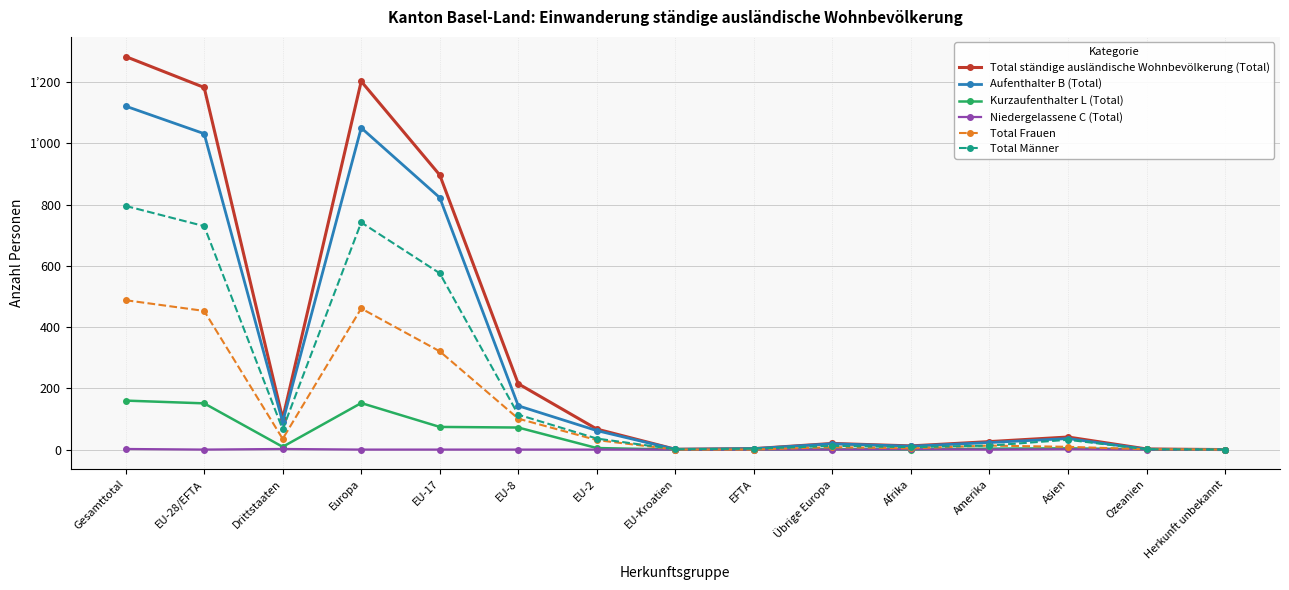

Rank the categories by Total Männer value from lowest to highest.

Herkunft unbekannt, EU-Kroatien, Ozeanien, EFTA, Afrika, Übrige Europa, Amerika, Asien, EU-2, Drittstaaten, EU-8, EU-17, EU-28/EFTA, Europa, Gesamttotal